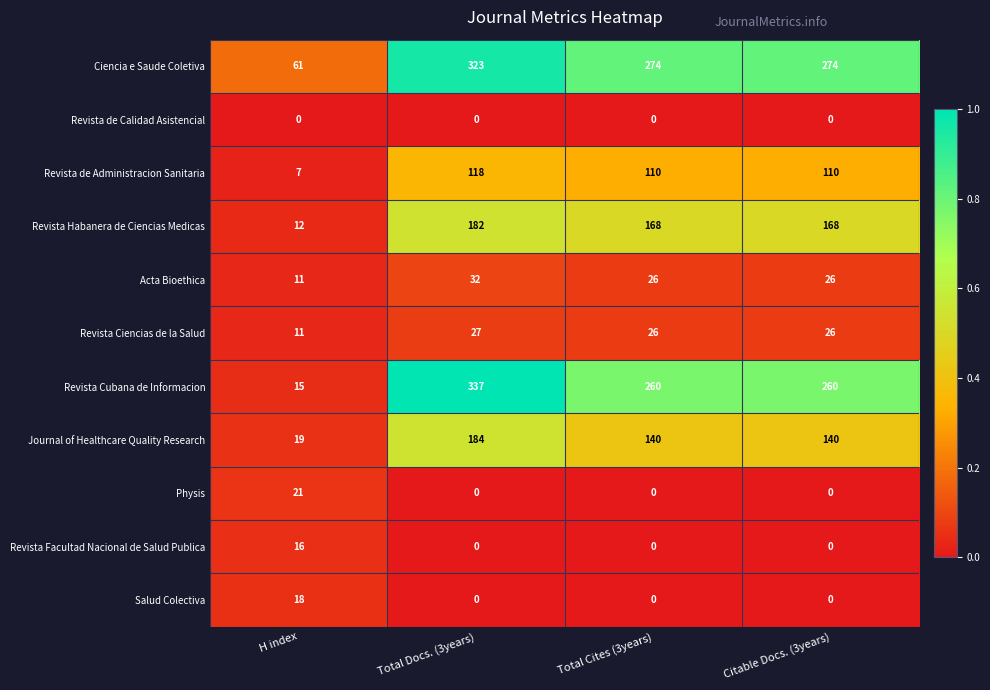

At which label does Revista de Administracion Sanitaria first exceed 110?

Total Docs. (3years)